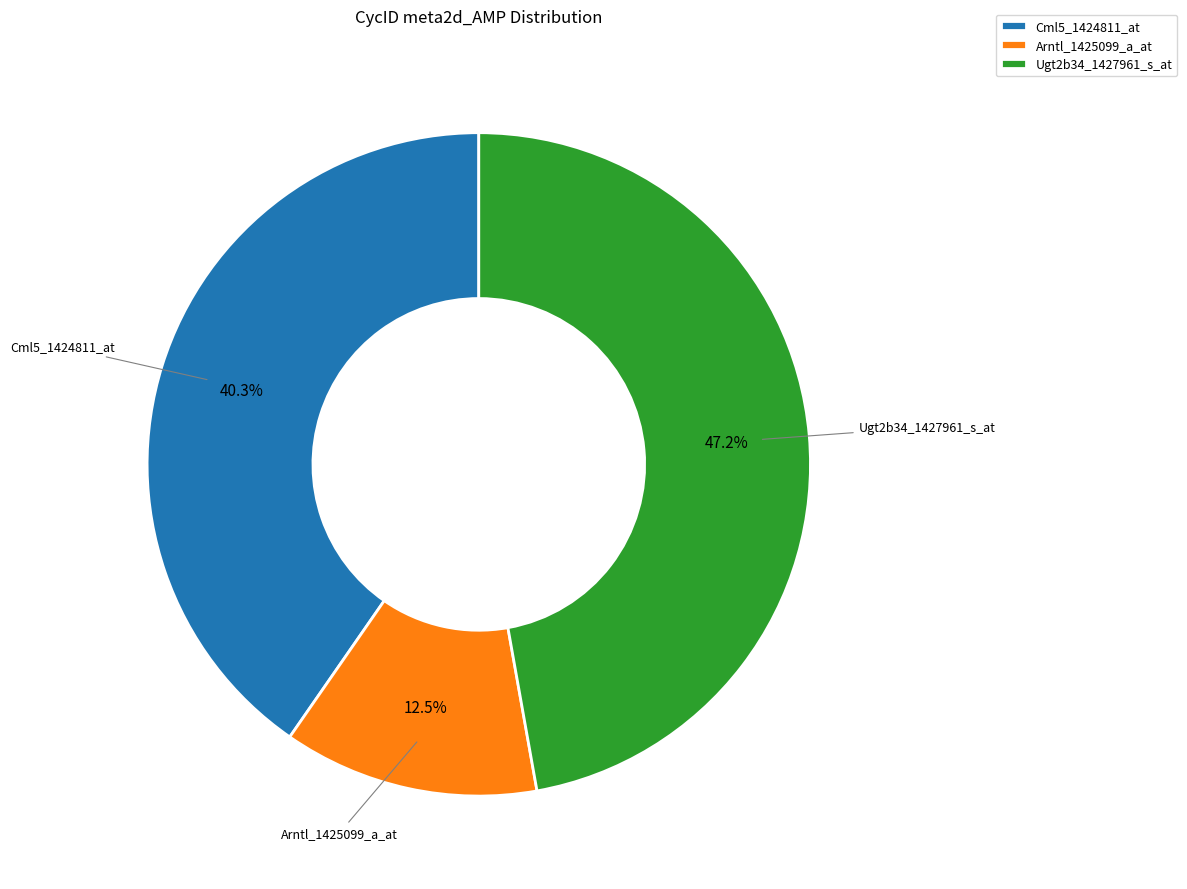

Does Ugt2b34_1427961_s_at account for over 50% of the chart?

No